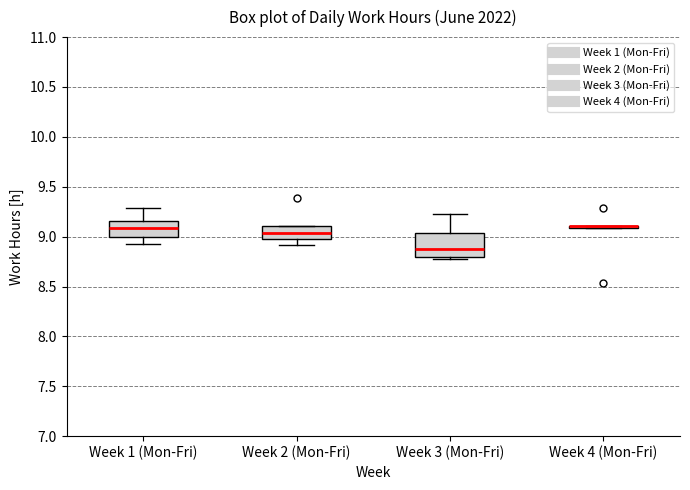

Reading left to right, read every box against the y-axis: the position of its median line, the range the box covers, and the ends of its whiskers. The values are not printed on the chart, so give them approximately, as read against the axis.

Week 1 (Mon-Fri): median 9.10, box 9.00 to 9.15, whiskers 8.95 to 9.30
Week 2 (Mon-Fri): median 9.05, box 9.00 to 9.10, whiskers 8.90 to 9.10
Week 3 (Mon-Fri): median 8.90, box 8.80 to 9.05, whiskers 8.80 (just below the box's lower edge) to 9.25
Week 4 (Mon-Fri): box collapsed to a line at 9.10, whiskers 9.10 to 9.10